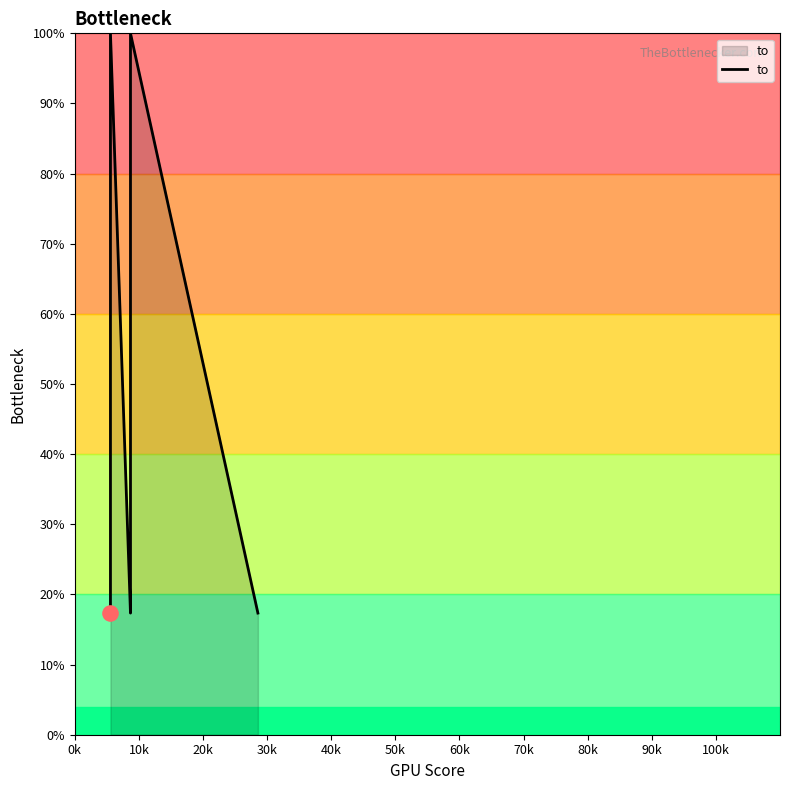

Approximately how many times larger is the value at 30k compared to 20k?

1.1